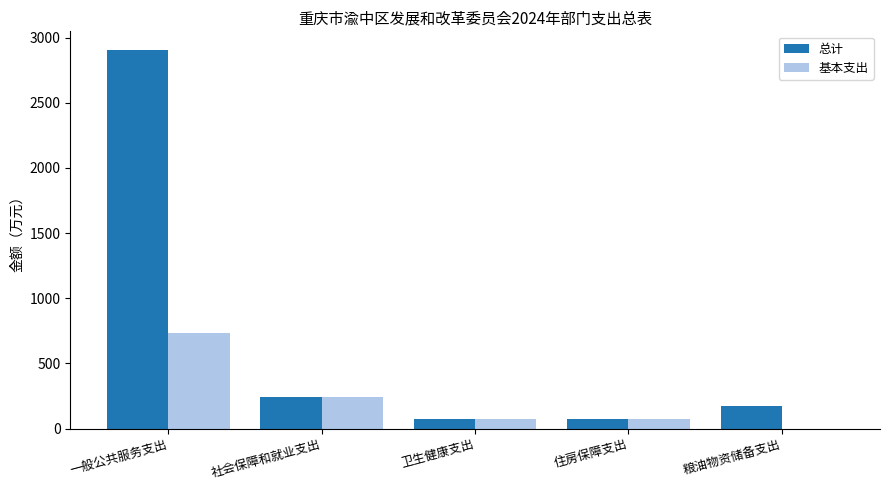

Are the bars horizontal?

No